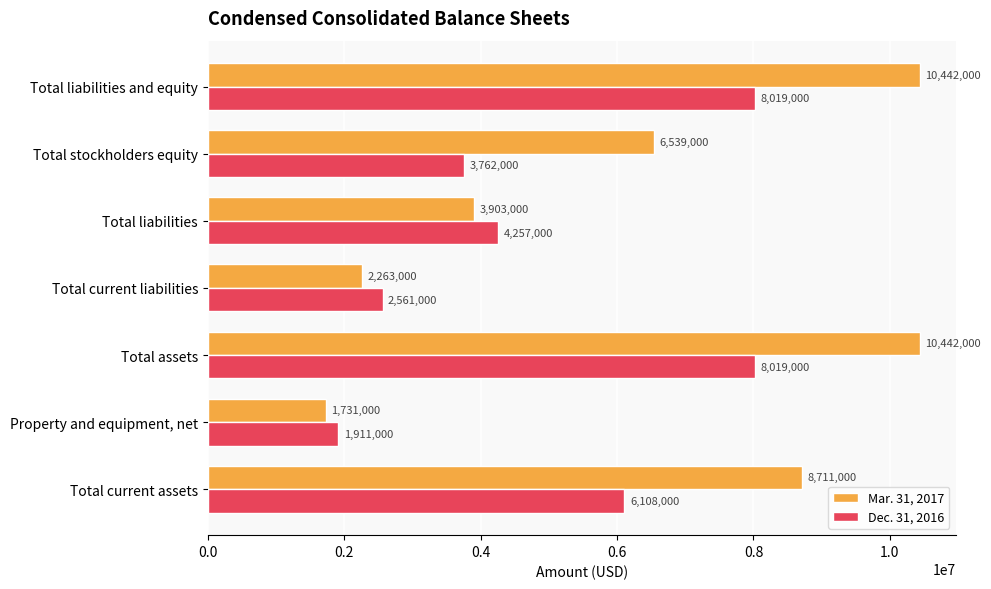

What is the maximum value shown in the chart?

10442000